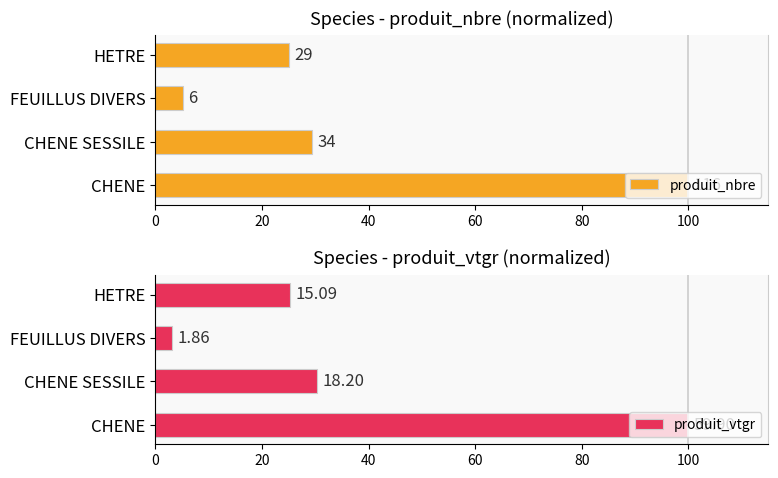

How many distinct data groups are displayed?

2